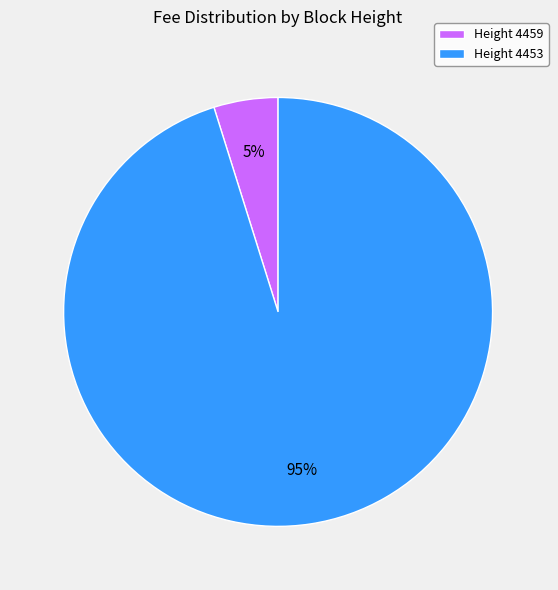

To the nearest percent, what is the average slice percentage?

50%